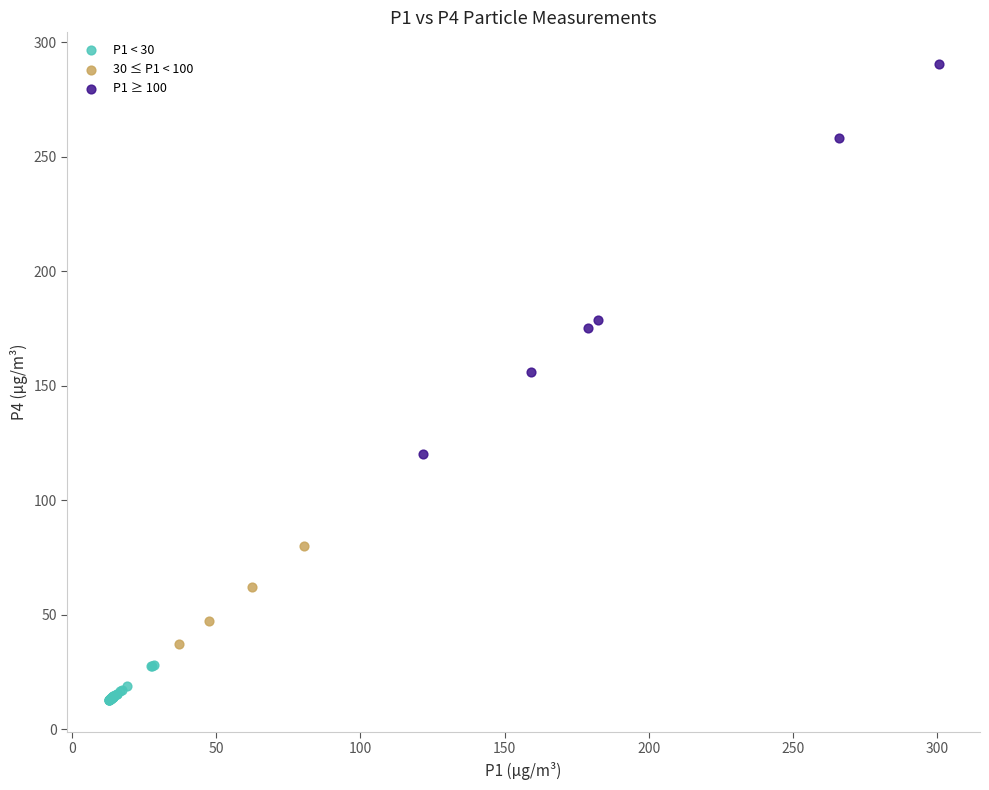

Which series contains the highest Y value?

P1 ≥ 100